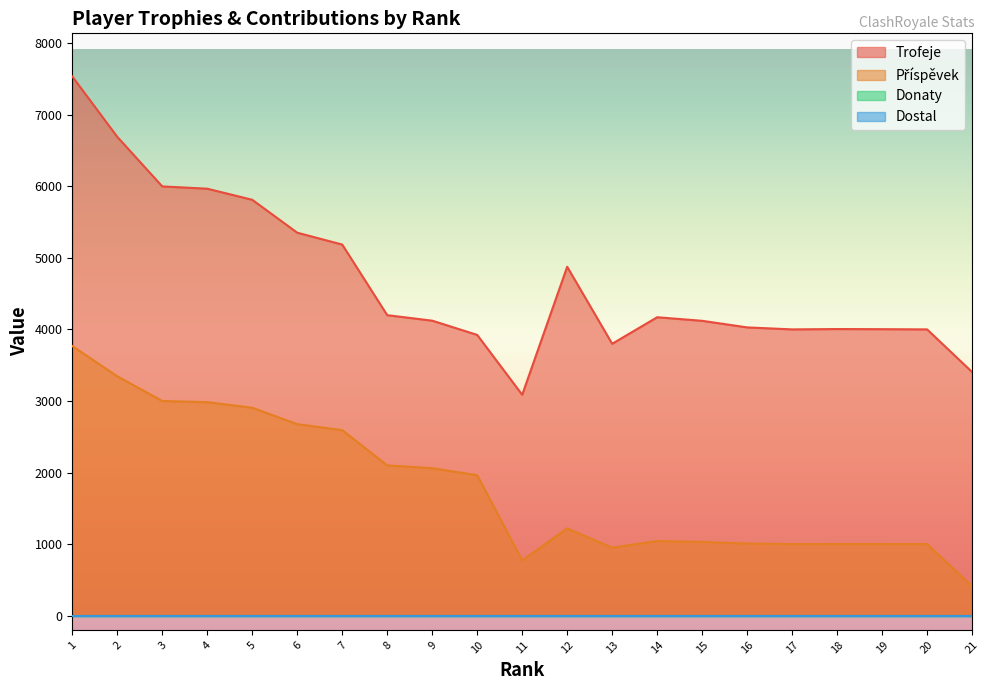

At which label does Trofeje reach its minimum?

11